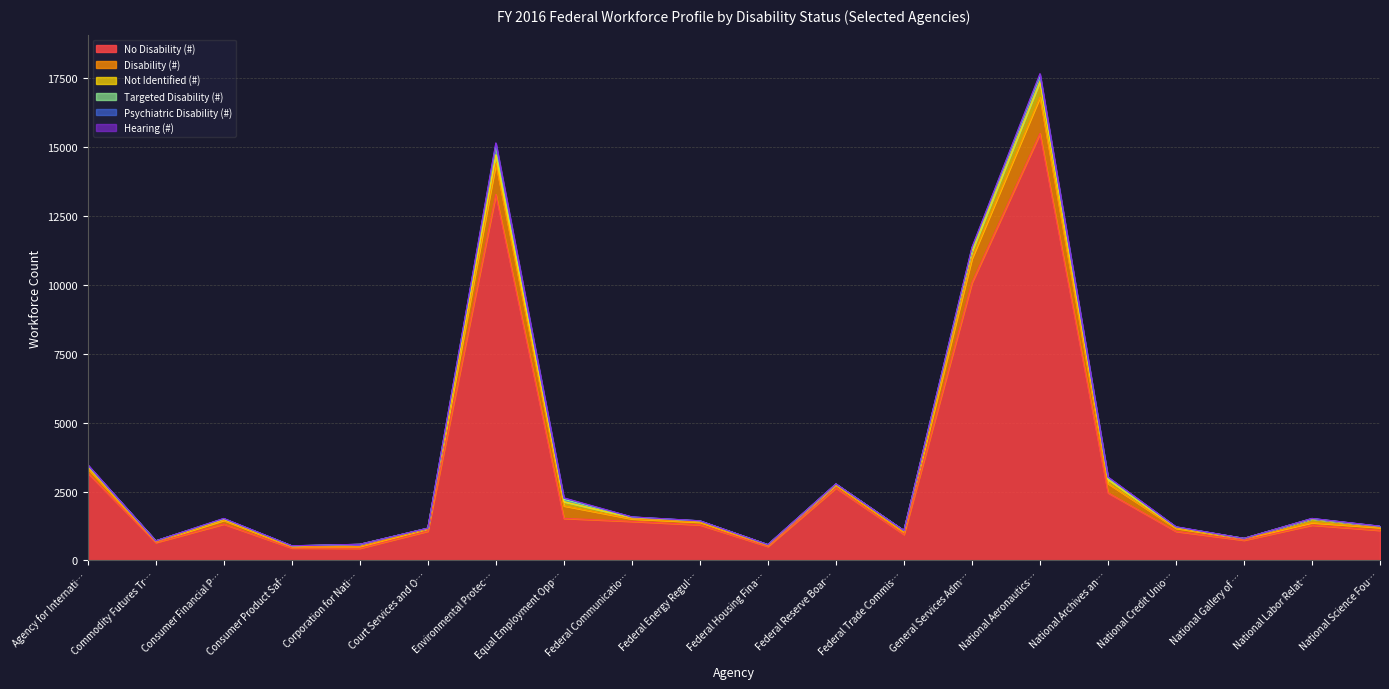

How many series are shown in this chart?

6